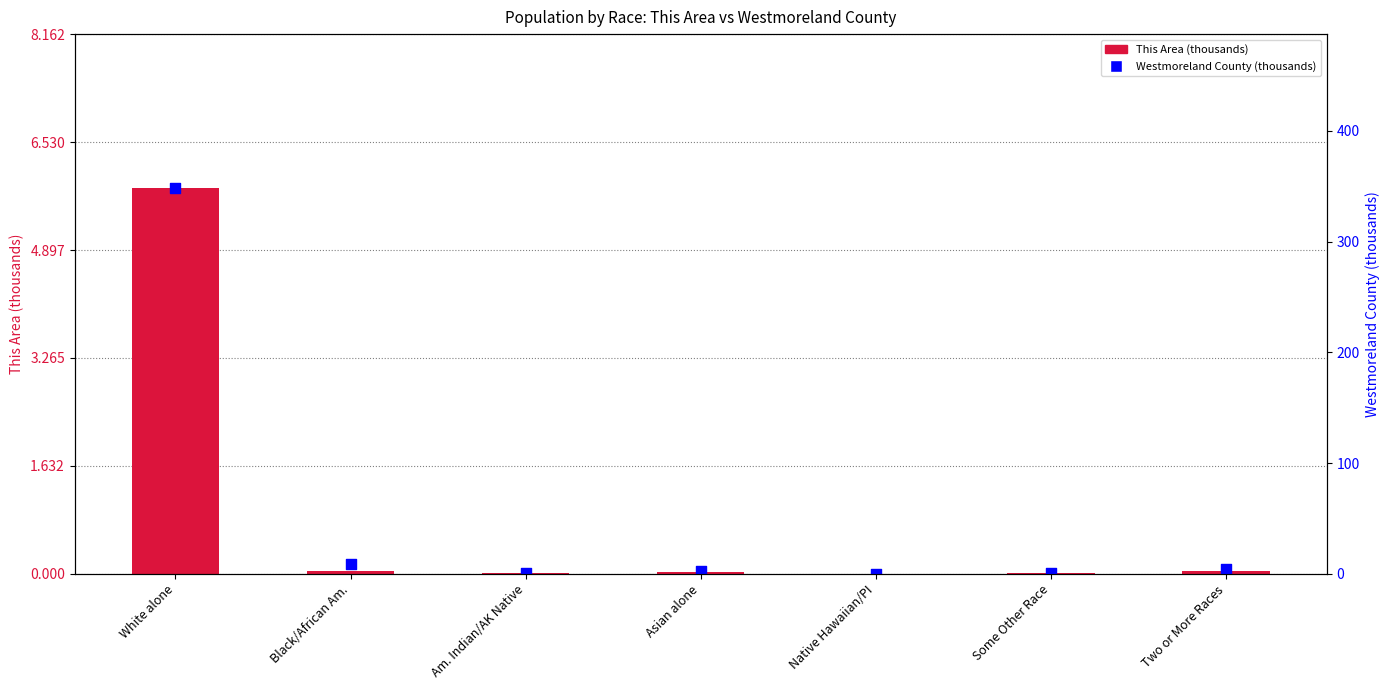

At how many categories does at least one series exceed 9?

1